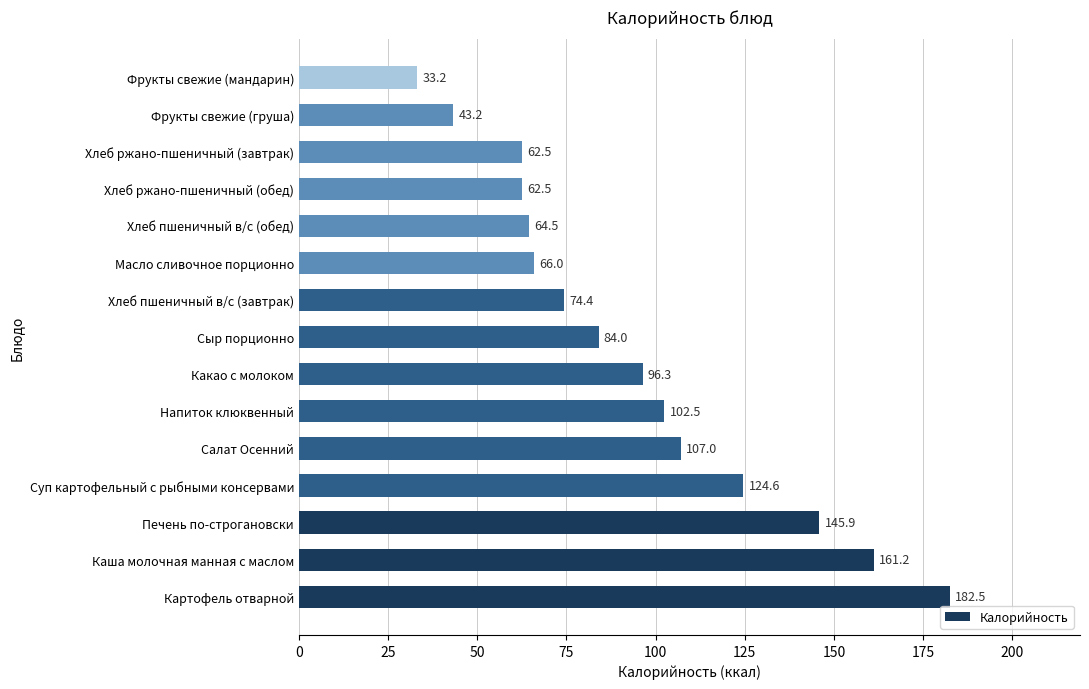

The value at Фрукты свежие (мандарин) is 19.1. True or false?

False